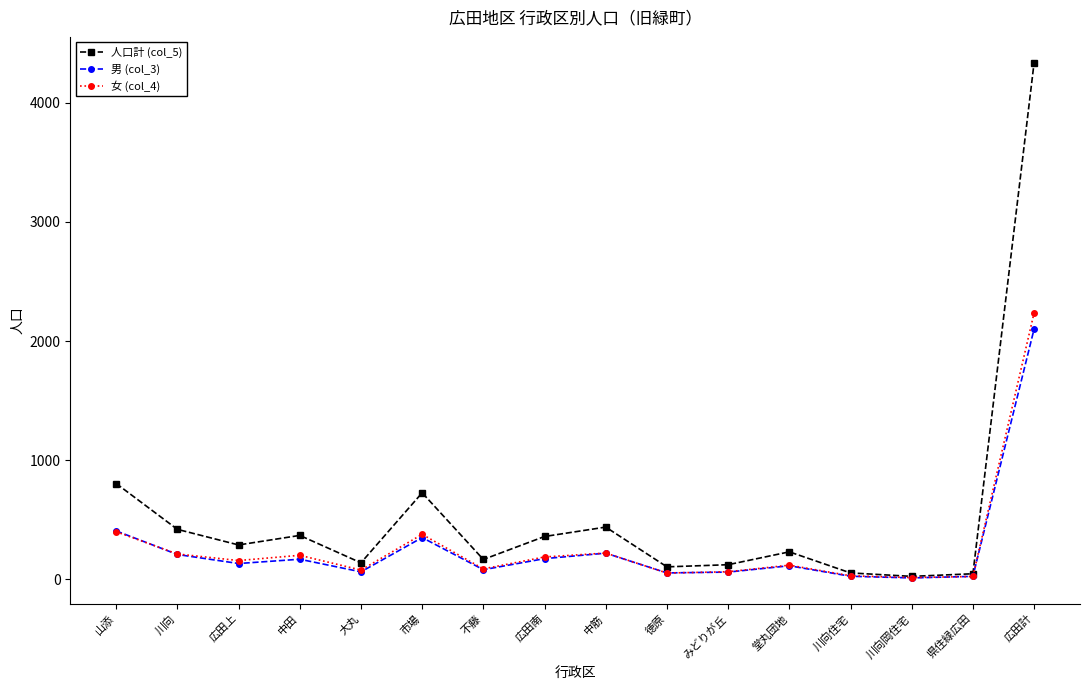

Which series has the largest total across all categories?

人口計 (col_5)